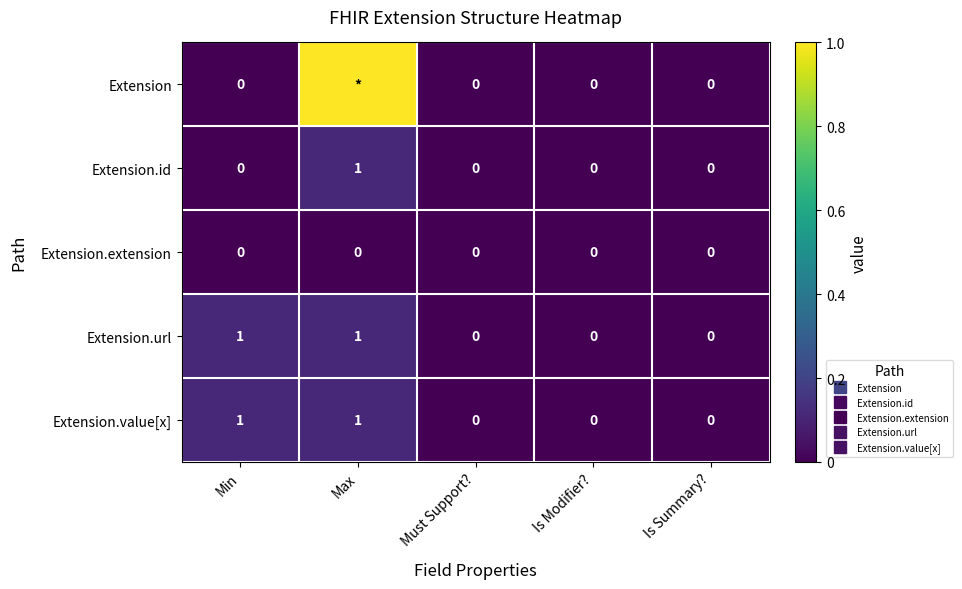

Which has a higher value, Is Summary? or Min?

Is Summary?